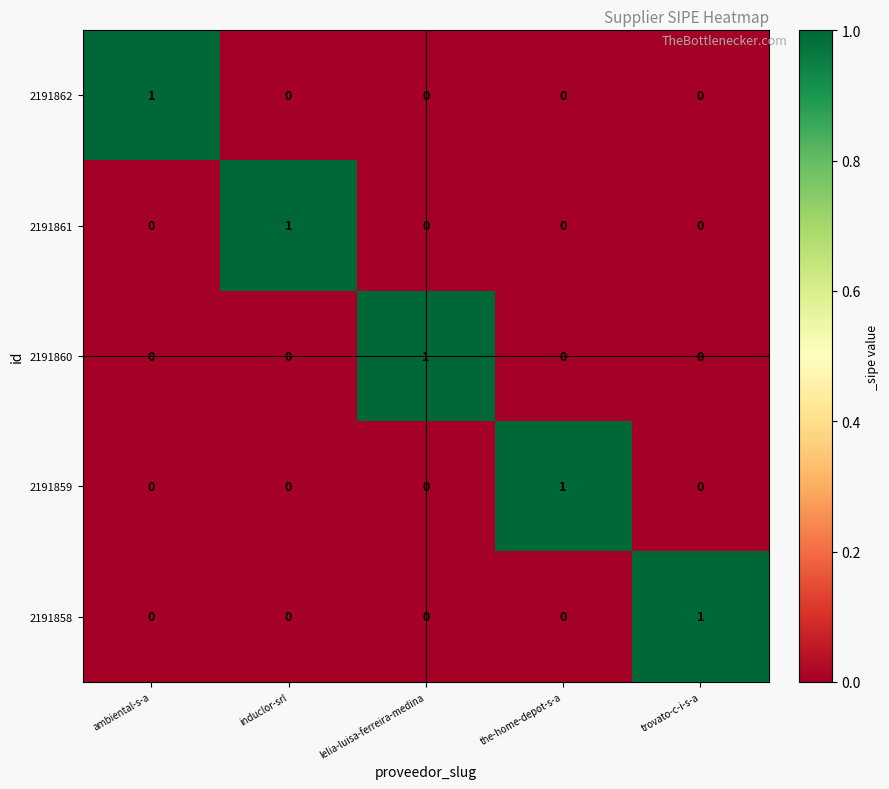

True or false: 2191862 has a value of 1 at ambiental-s-a.

True